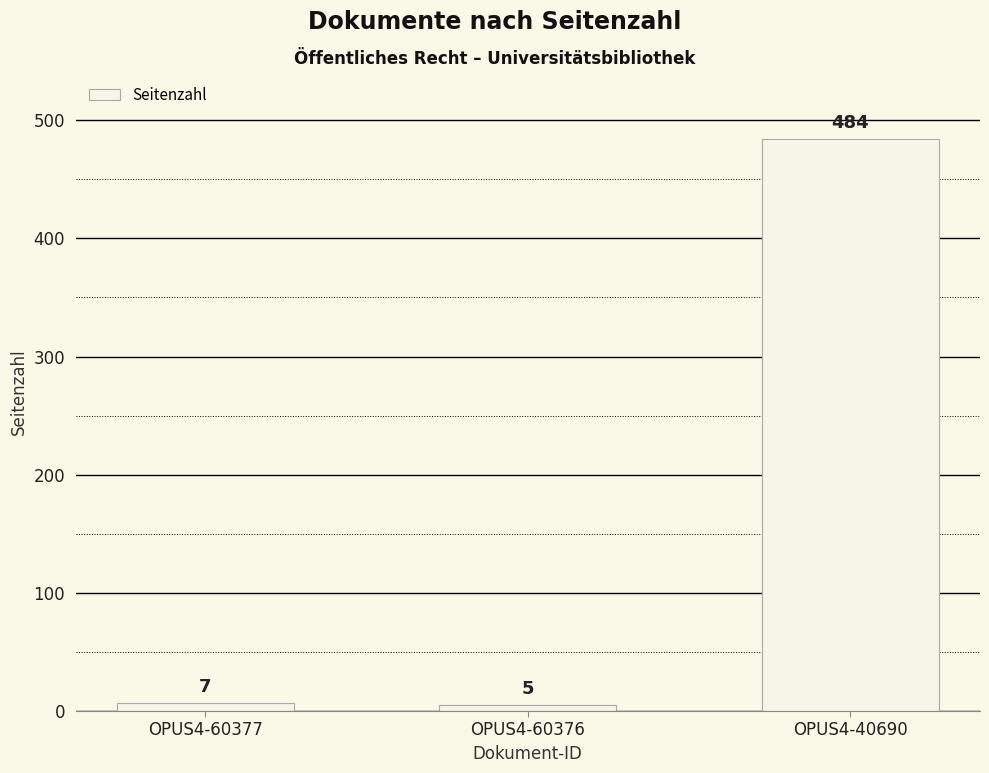

Read the value at OPUS4-60376.

5